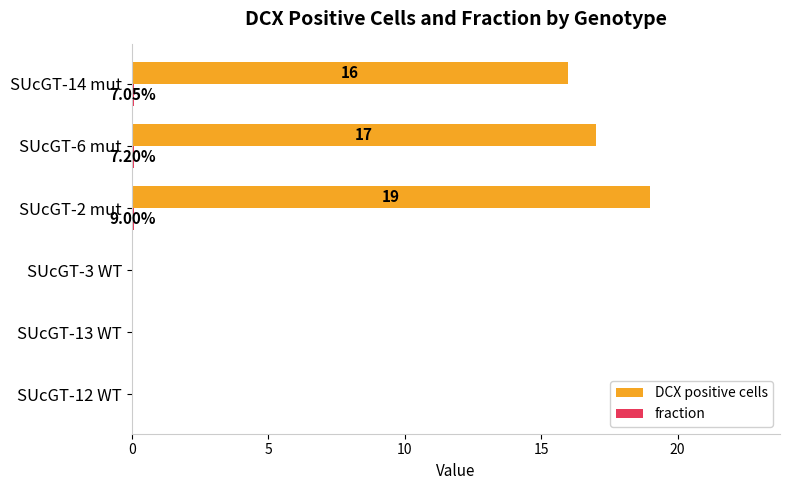

Which series changed the most between SUcGT-13 WT and SUcGT-14 mut?

DCX positive cells